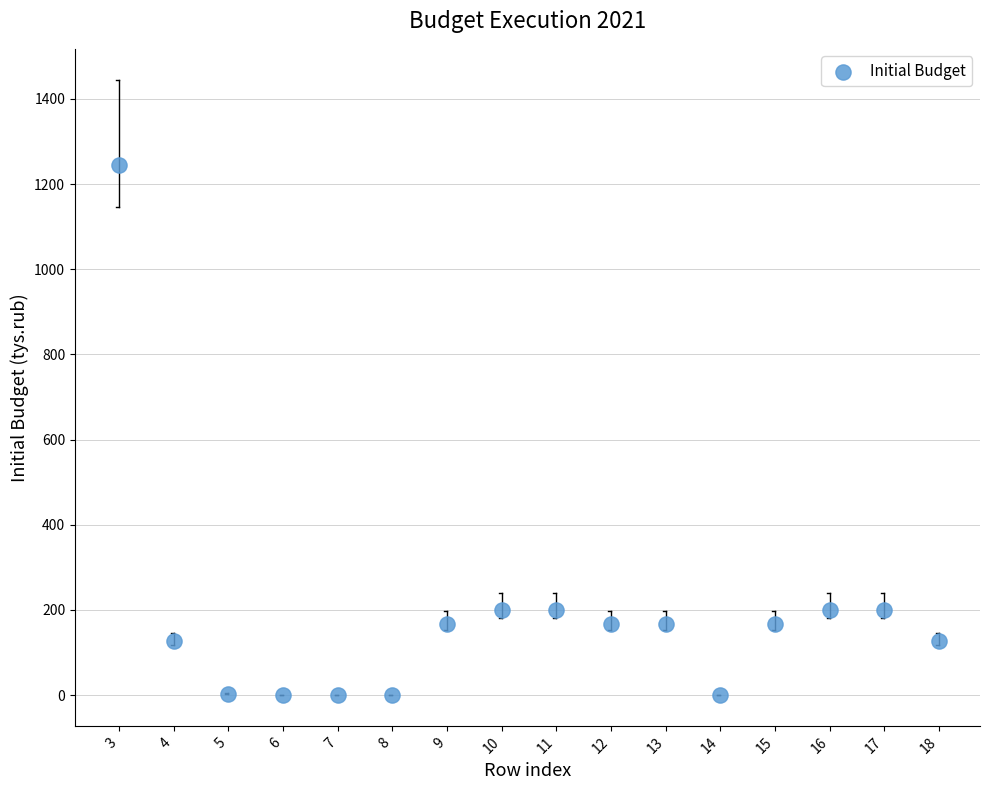

What is the range of X values (max minus min)?

15.0